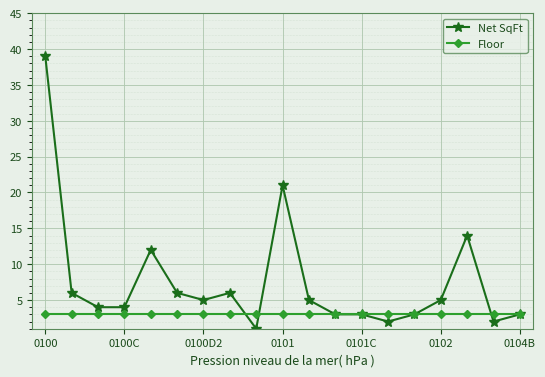

What is the value of the Net SqFt point at the 7th from the left?

5